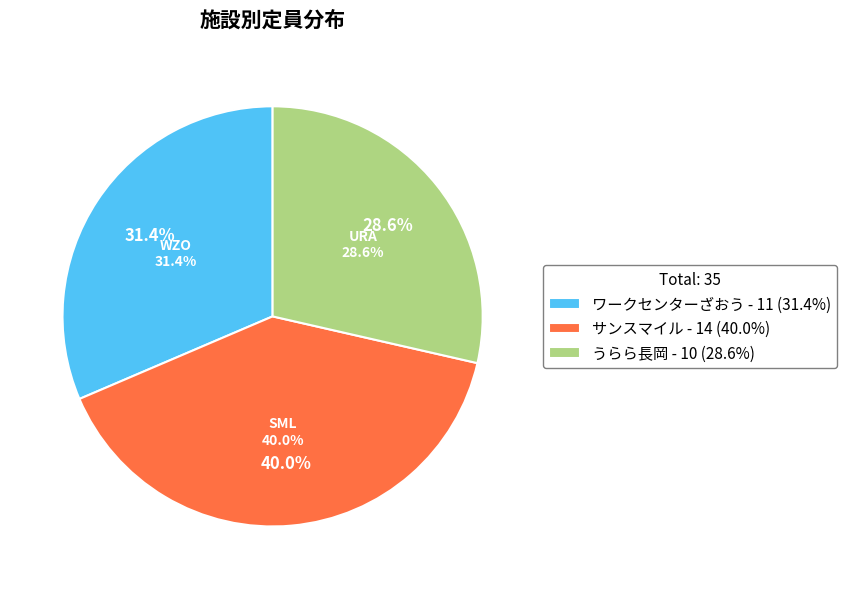

The ワークセンターざおう slice represents 19% of the pie. True or false?

False